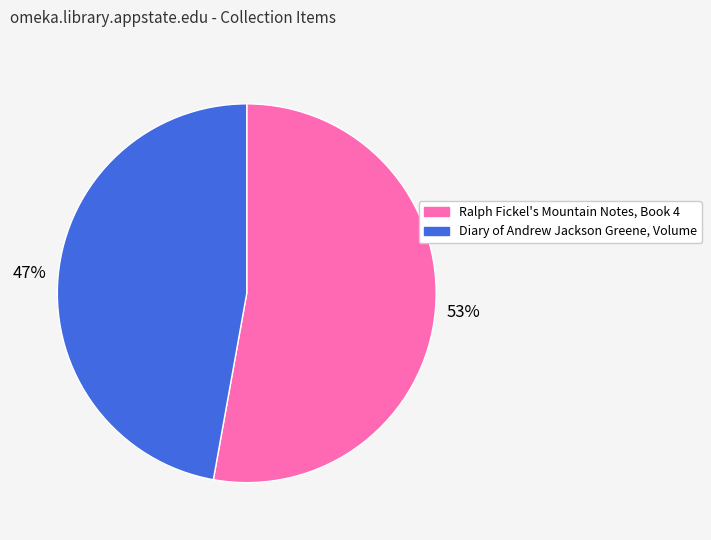

To the nearest percent, what is the difference between the largest and smallest slice percentages?

6%